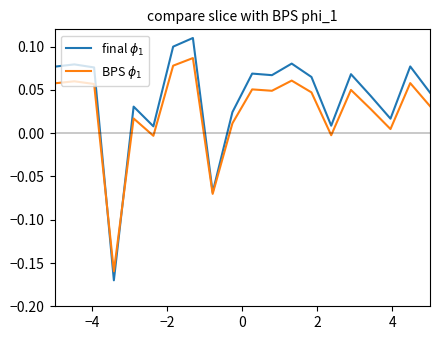

What are all the series names shown in the legend?

final $\phi_1$, BPS $\phi_1$